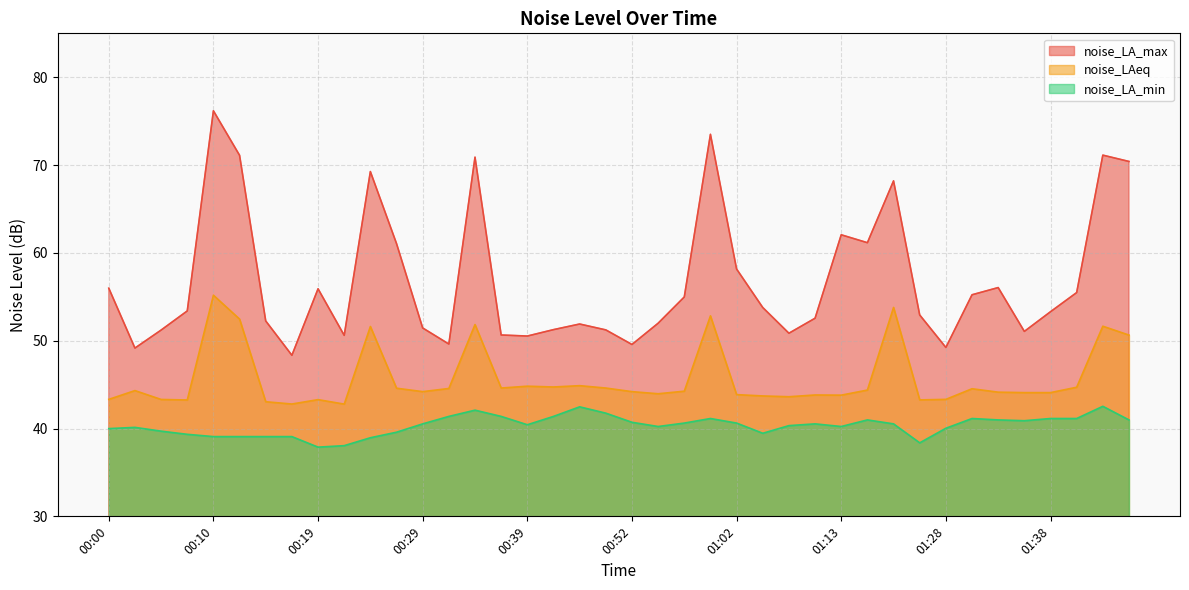

How many data points in noise_LA_max are above 53?

21